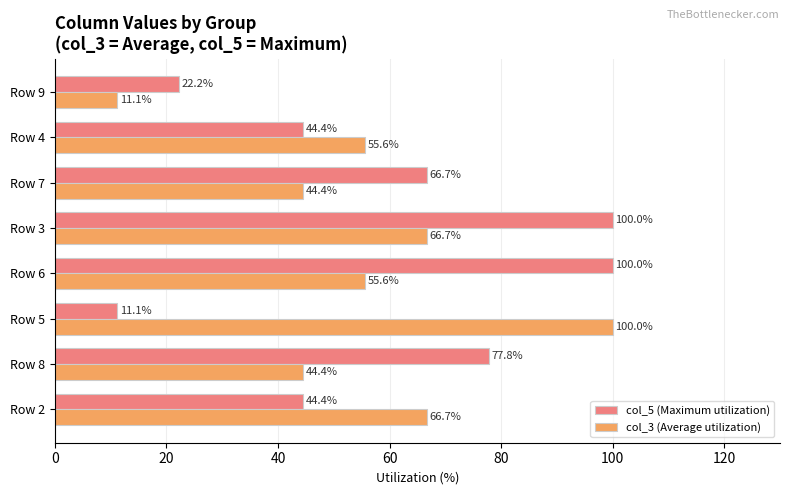

At which category is the sum across all series the highest?

Row 3